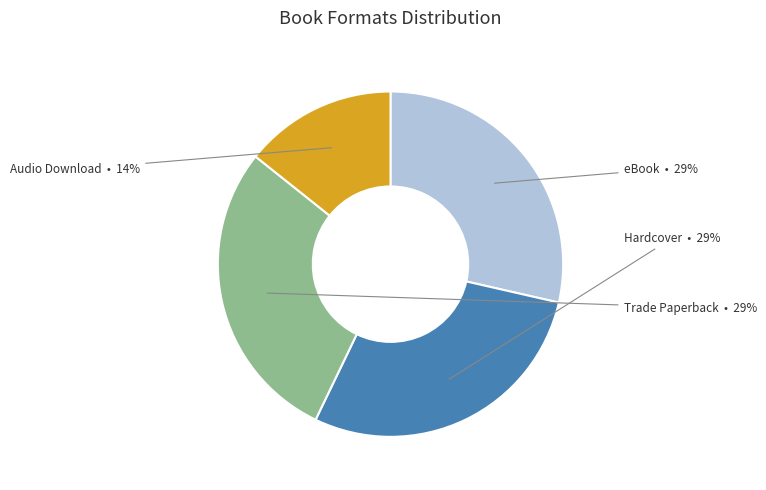

Approximately how many times larger is the value at Hardcover compared to Trade Paperback?

1.0